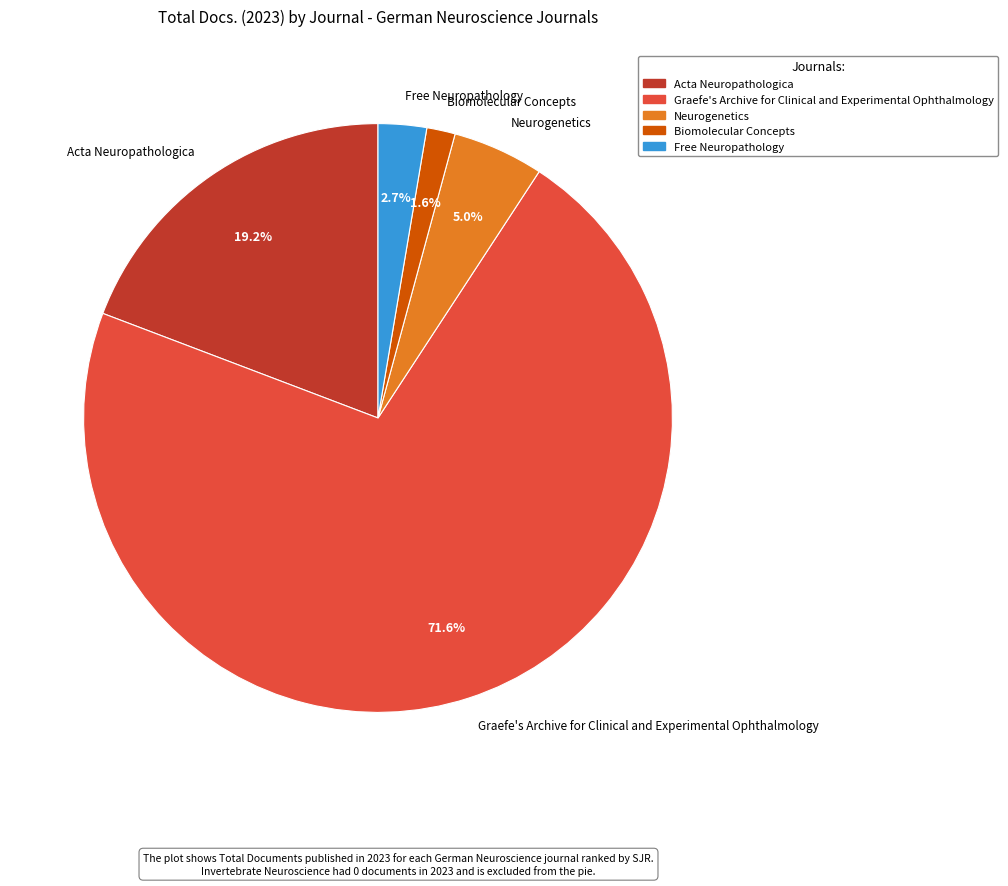

Which has a higher value, Graefe's Archive for Clinical and Experimental Ophthalmology or Free Neuropathology?

Graefe's Archive for Clinical and Experimental Ophthalmology